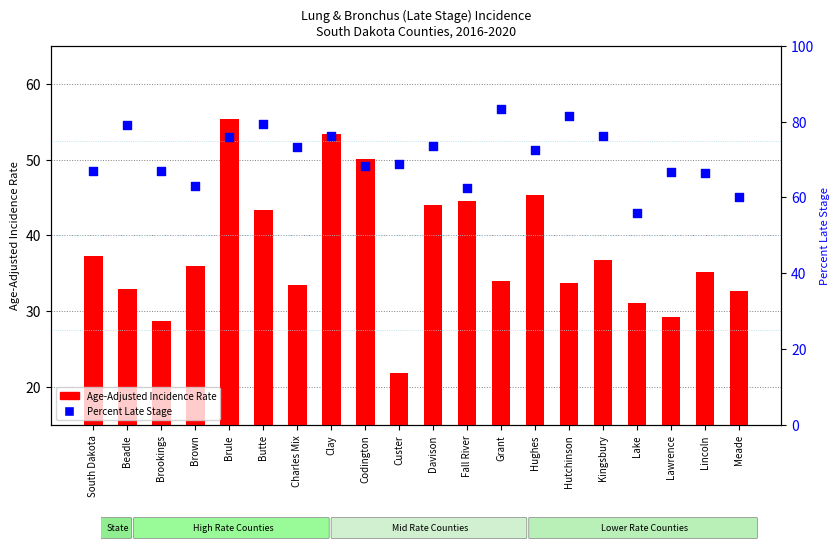

Which series has the largest total across all categories?

Percent of Cases with Late Stage